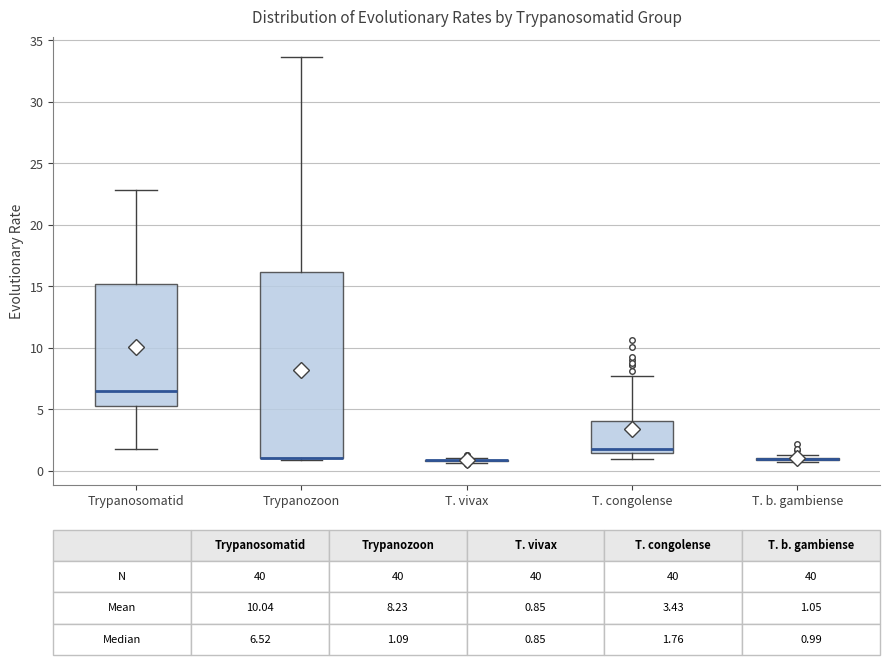

Which box is the tallest, from its lower edge to its upper edge?

Trypanozoon